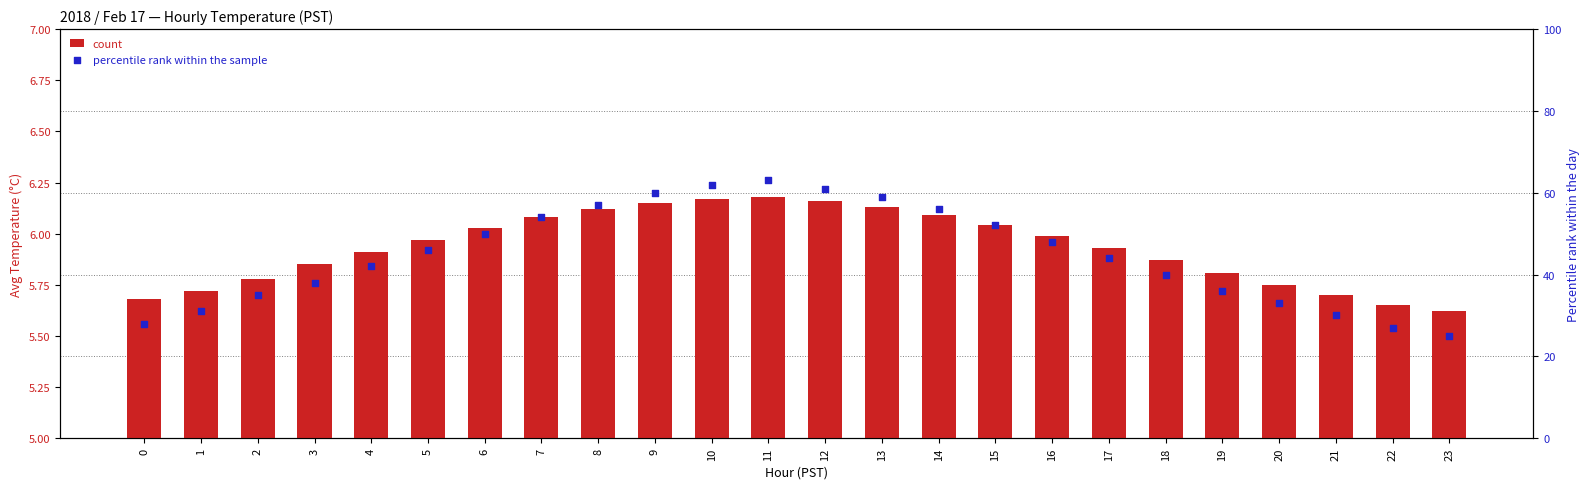

What are all the series names shown in the legend?

count, percentile rank within the sample